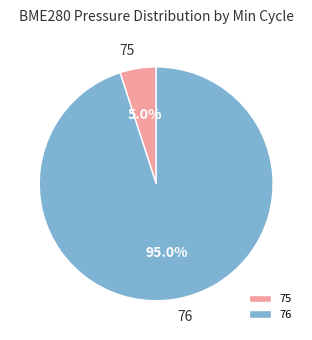

To the nearest percent, what percentage of the pie is 76?

95%